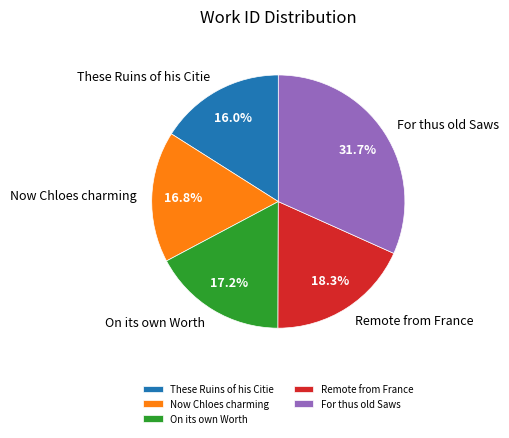

Is the sum of Remote from France and Now Chloes charming greater than half?

No